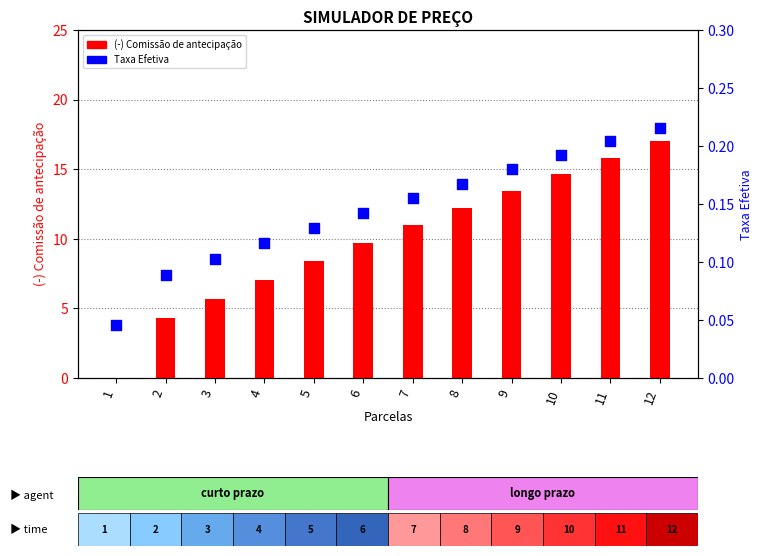

Which series has the largest total across all categories?

(-) Comissão de antecipação